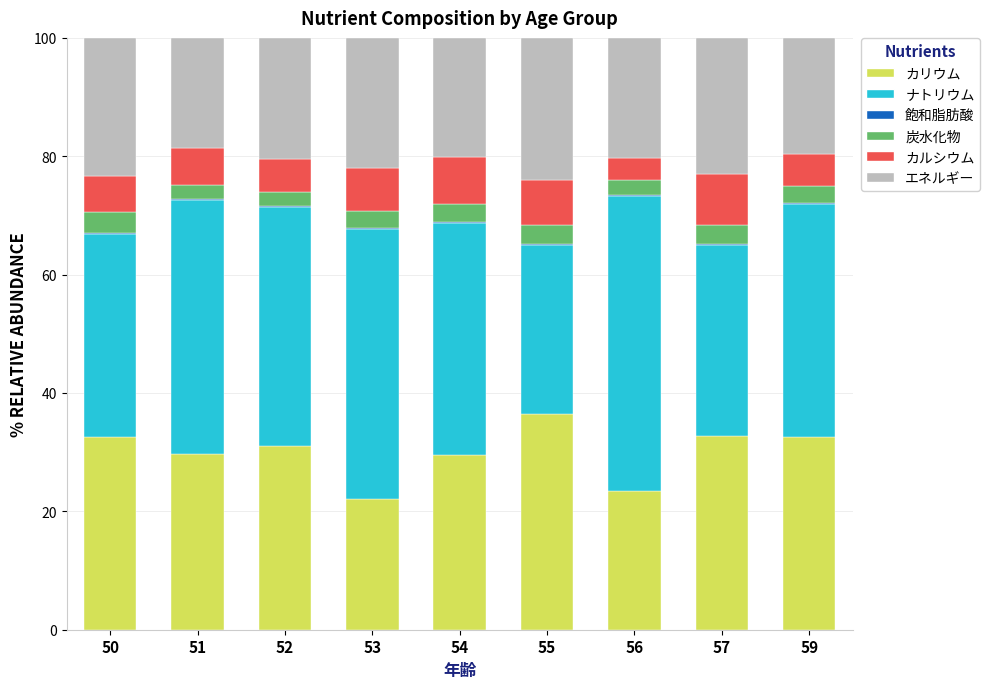

What is the maximum value for カリウム?

36.5